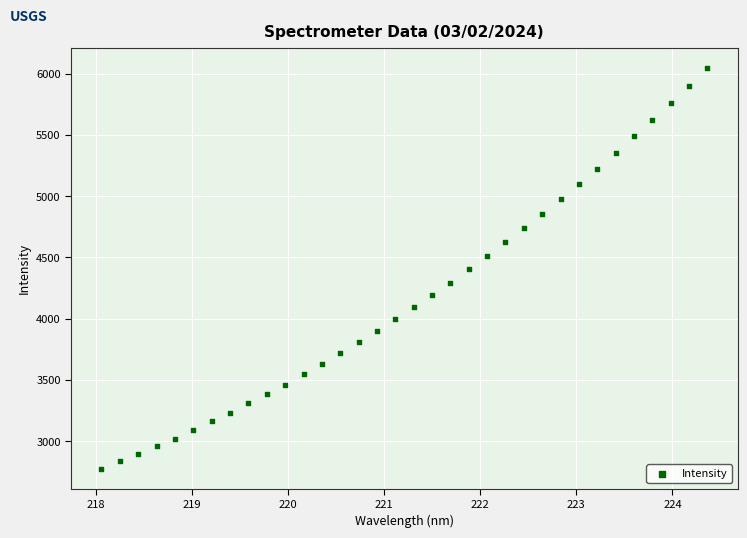

What is the range of Y values (max minus min)?

3274.1